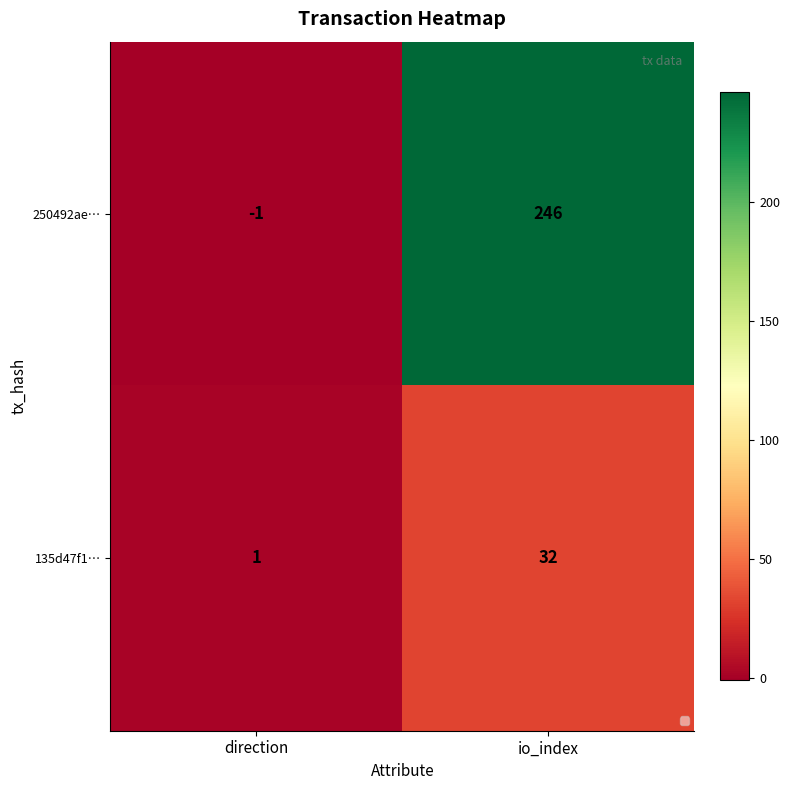

At which category is the sum across all series the highest?

io_index